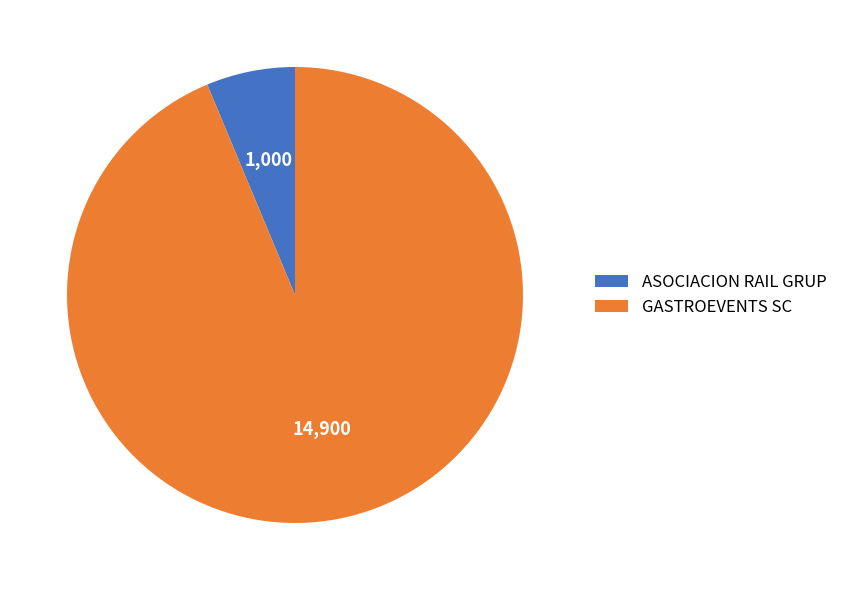

Which slice is the smallest?

ASOCIACION RAIL GRUP